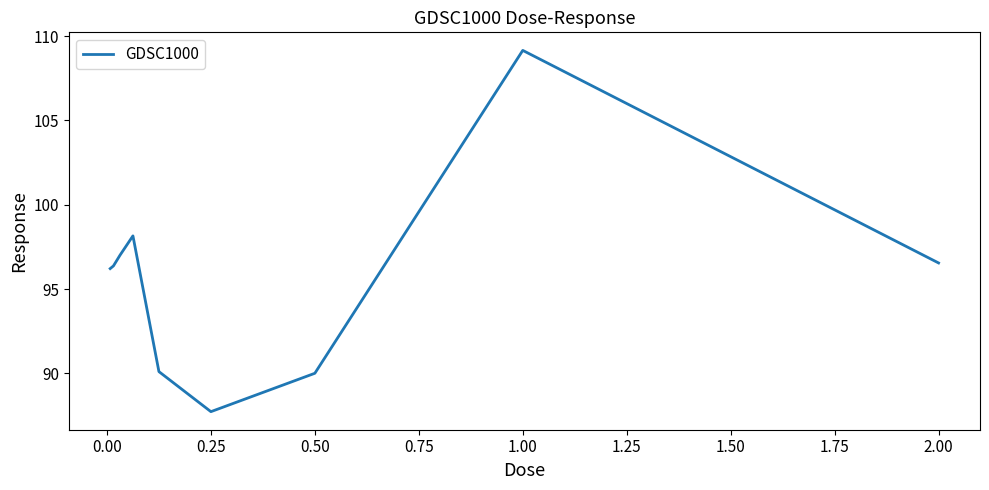

What is the greatest value displayed?

109.2